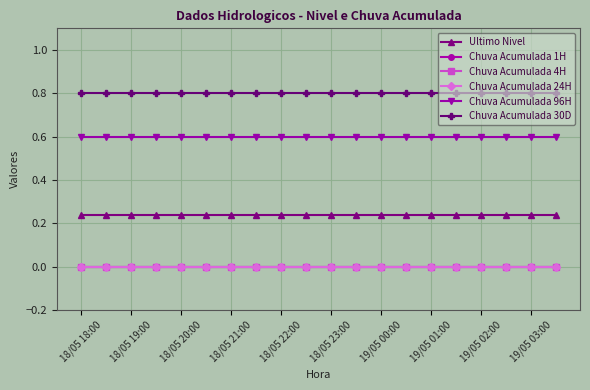

At which category is the sum across all series the highest?

18/05 18:00